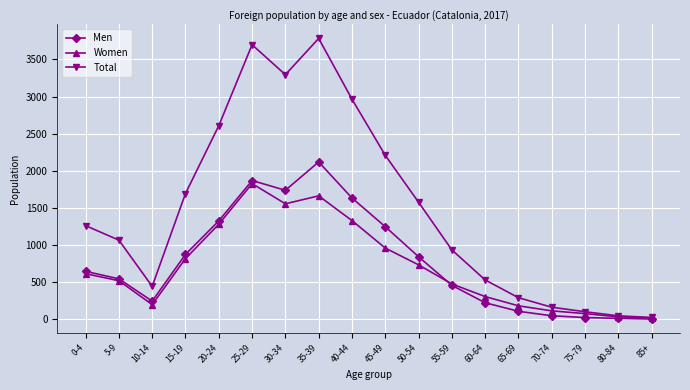

At which category is the sum across all series the highest?

35-39